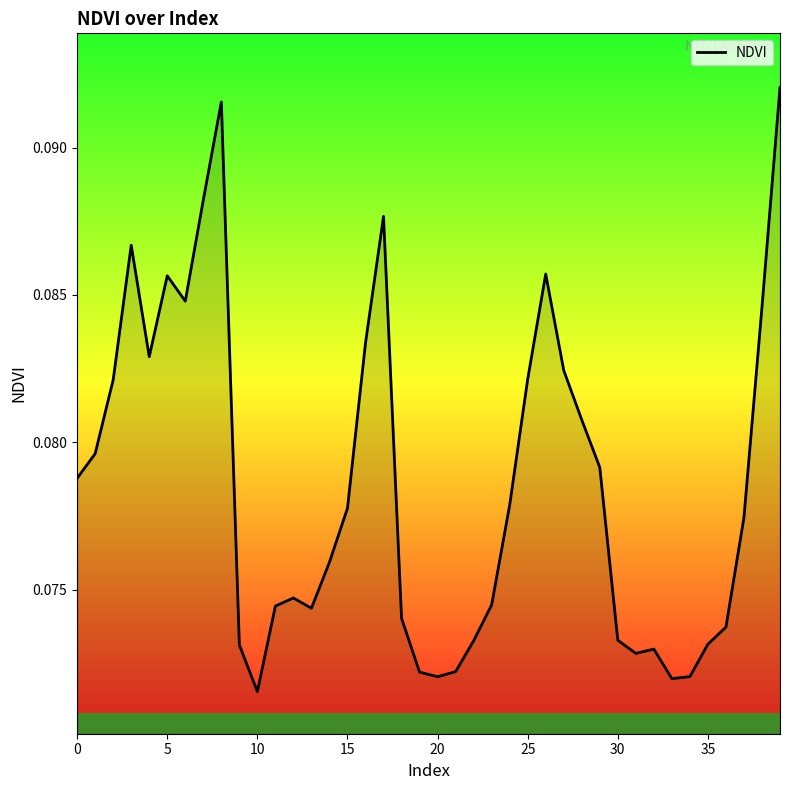

Reading left to right, what are all the values shown in this chart?

0.1	0.1	0.1	0.1	0.1	0.1	0.1	0.1	0.1	0.1	0.1	0.1	0.1	0.1	0.1	0.1	0.1	0.1	0.1	0.1	0.1	0.1	0.1	0.1	0.1	0.1	0.1	0.1	0.1	0.1	0.1	0.1	0.1	0.1	0.1	0.1	0.1	0.1	0.1	0.1